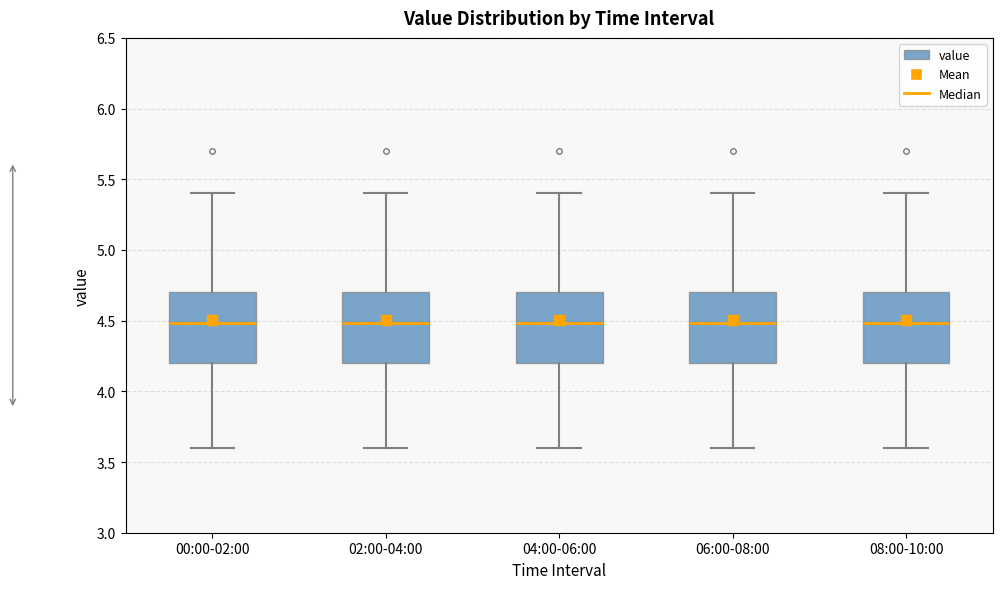

Reading left to right, read every box against the y-axis: the position of its median line, the range the box covers, and the ends of its whiskers. The values are not printed on the chart, so give them approximately, as read against the axis.

00:00-02:00: median 4.5, box 4.2 to 4.7, whiskers 3.6 to 5.4
02:00-04:00: median 4.5, box 4.2 to 4.7, whiskers 3.6 to 5.4
04:00-06:00: median 4.5, box 4.2 to 4.7, whiskers 3.6 to 5.4
06:00-08:00: median 4.5, box 4.2 to 4.7, whiskers 3.6 to 5.4
08:00-10:00: median 4.5, box 4.2 to 4.7, whiskers 3.6 to 5.4